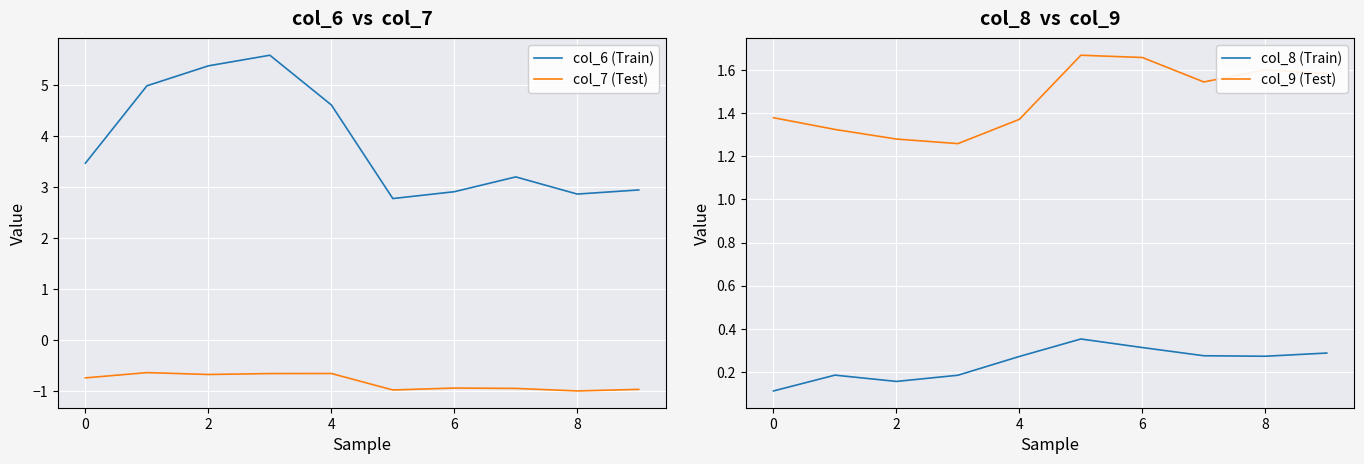

How many categories are shown in the chart?

10